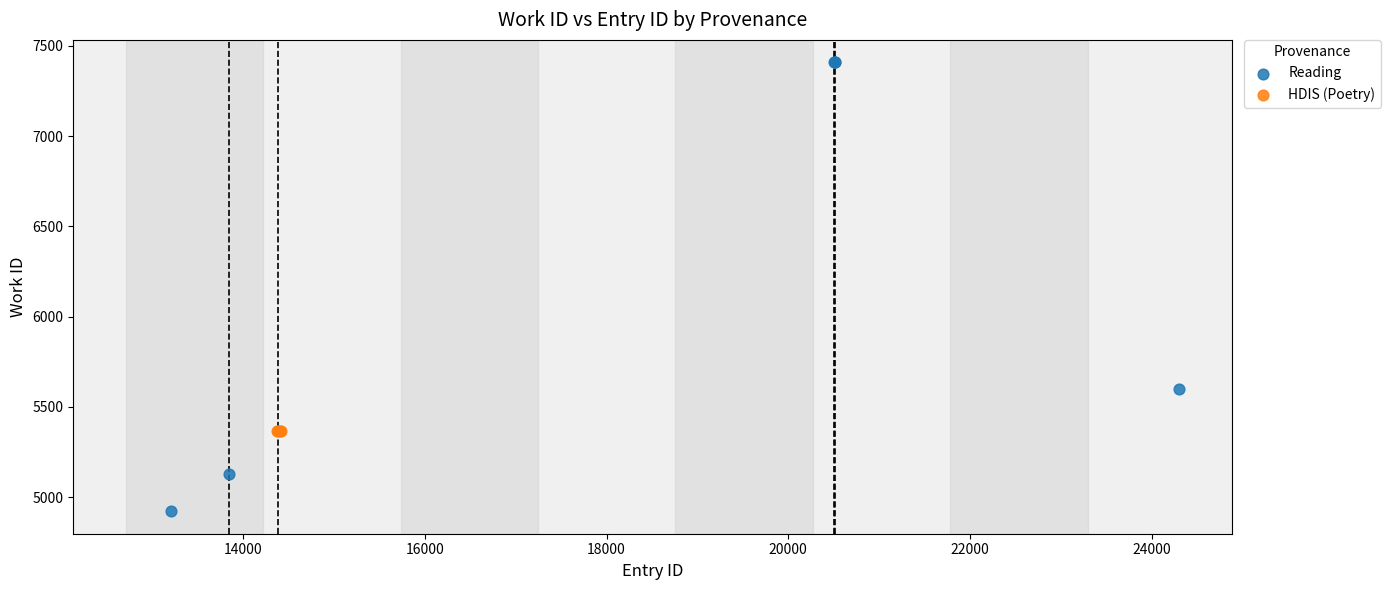

Which series contains the highest Y value?

Reading